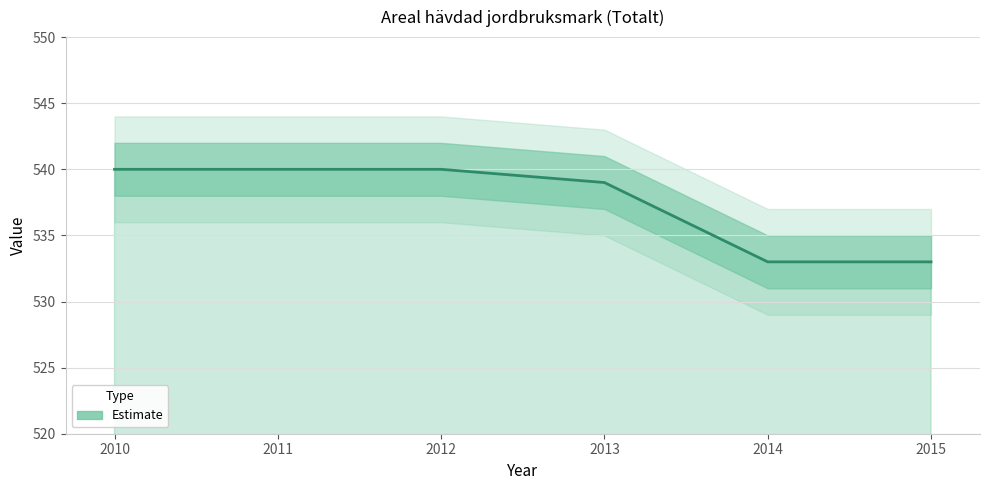

Rank the categories by value from lowest to highest.

2014, 2015, 2013, 2010, 2011, 2012